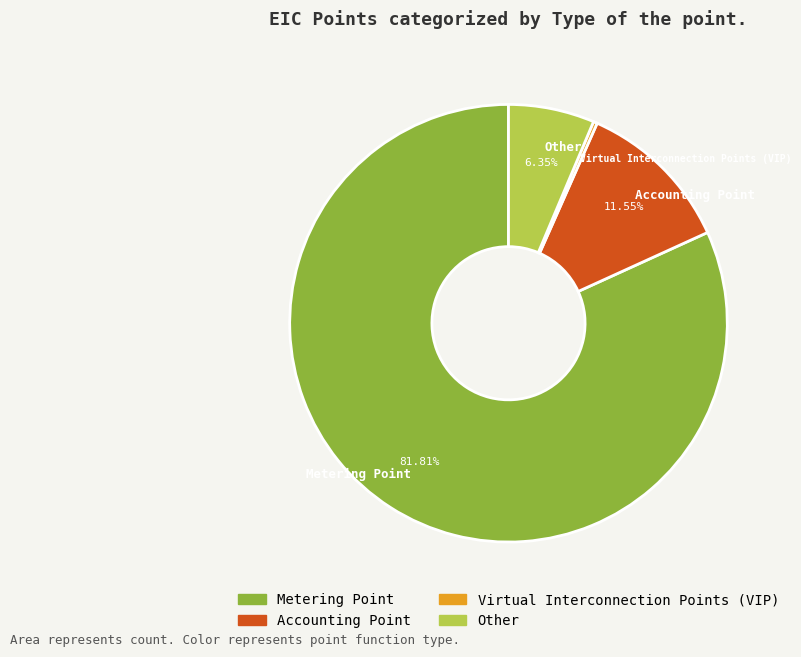

To the nearest percent, what is the combined percentage of Metering Point and Accounting Point?

93%